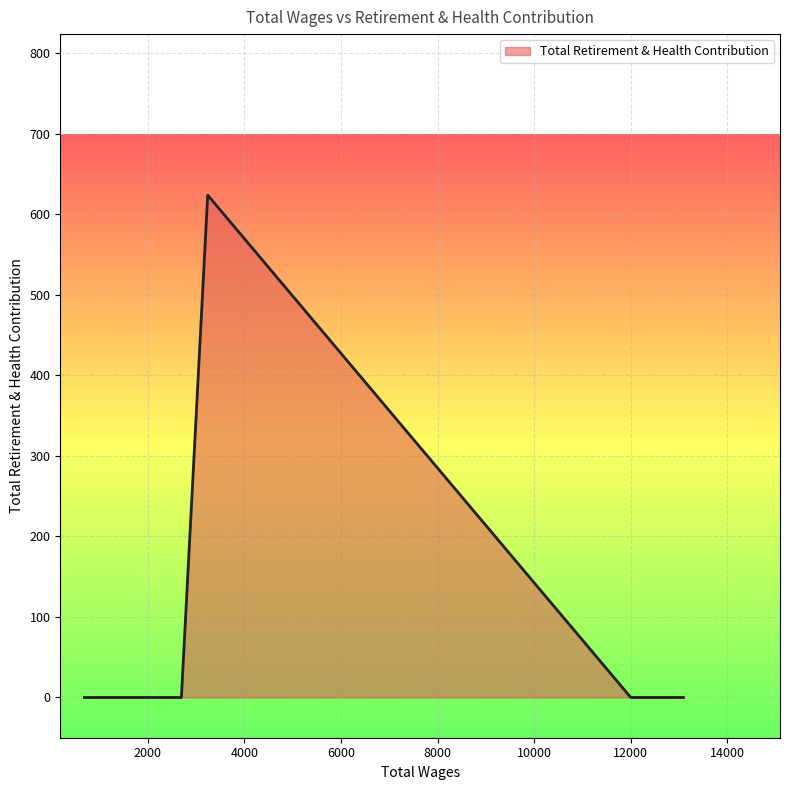

What is the greatest value displayed?

624